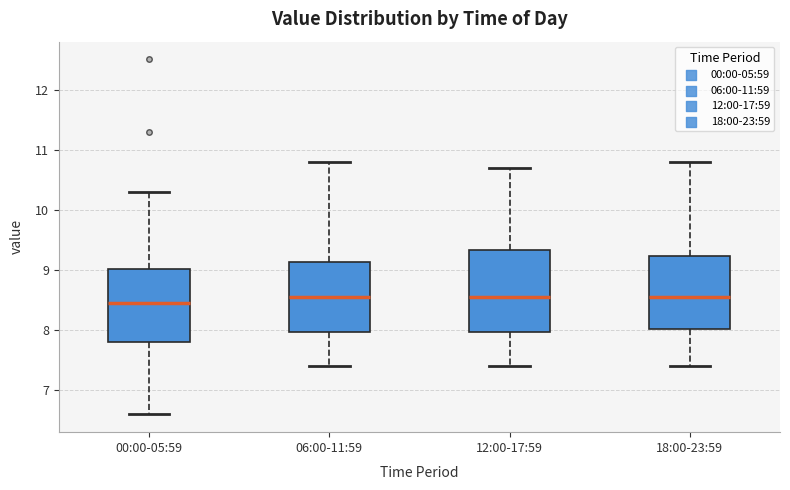

Reading left to right, read every box against the y-axis: the position of its median line, the range the box covers, and the ends of its whiskers. The values are not printed on the chart, so give them approximately, as read against the axis.

00:00-05:59: median 8.5, box 7.8 to 9.0, whiskers 6.6 to 10.3
06:00-11:59: median 8.6, box 8.0 to 9.1, whiskers 7.4 to 10.8
12:00-17:59: median 8.6, box 8.0 to 9.3, whiskers 7.4 to 10.7
18:00-23:59: median 8.6, box 8.0 to 9.2, whiskers 7.4 to 10.8